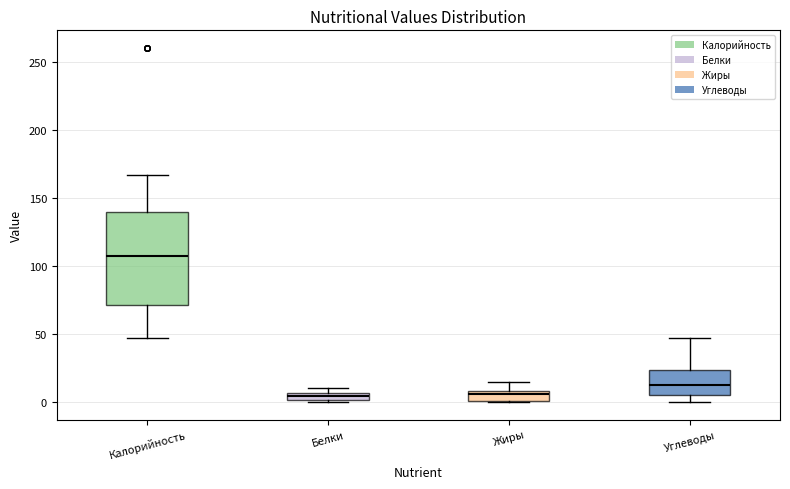

Comparing the boxes themselves (not the whiskers), which one is the tallest?

Калорийность